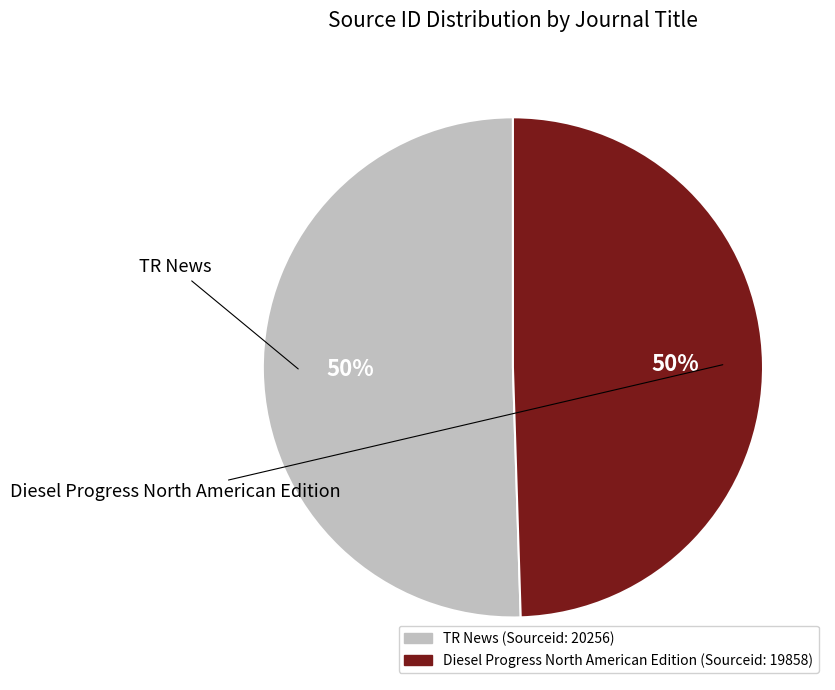

Approximately how many times larger is the value at TR News compared to Diesel Progress North American Edition?

1.0